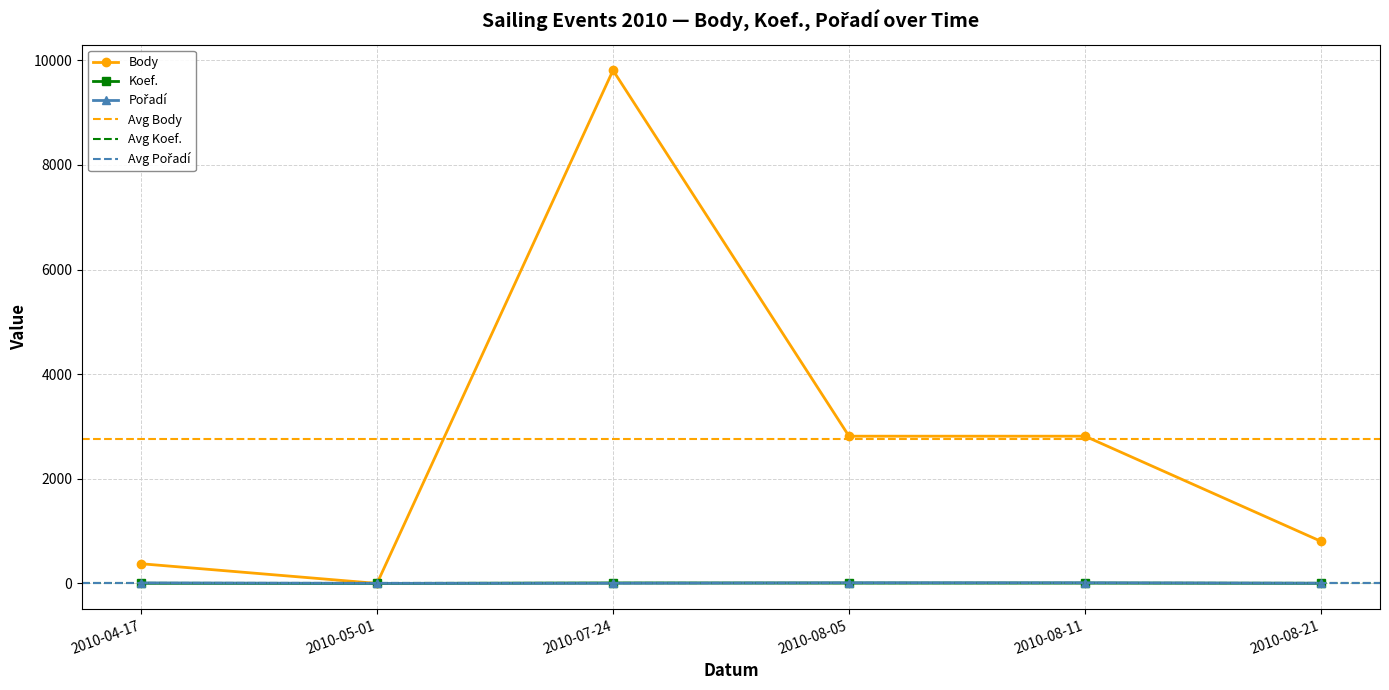

True or false: Body and Koef. intersect in this chart.

False